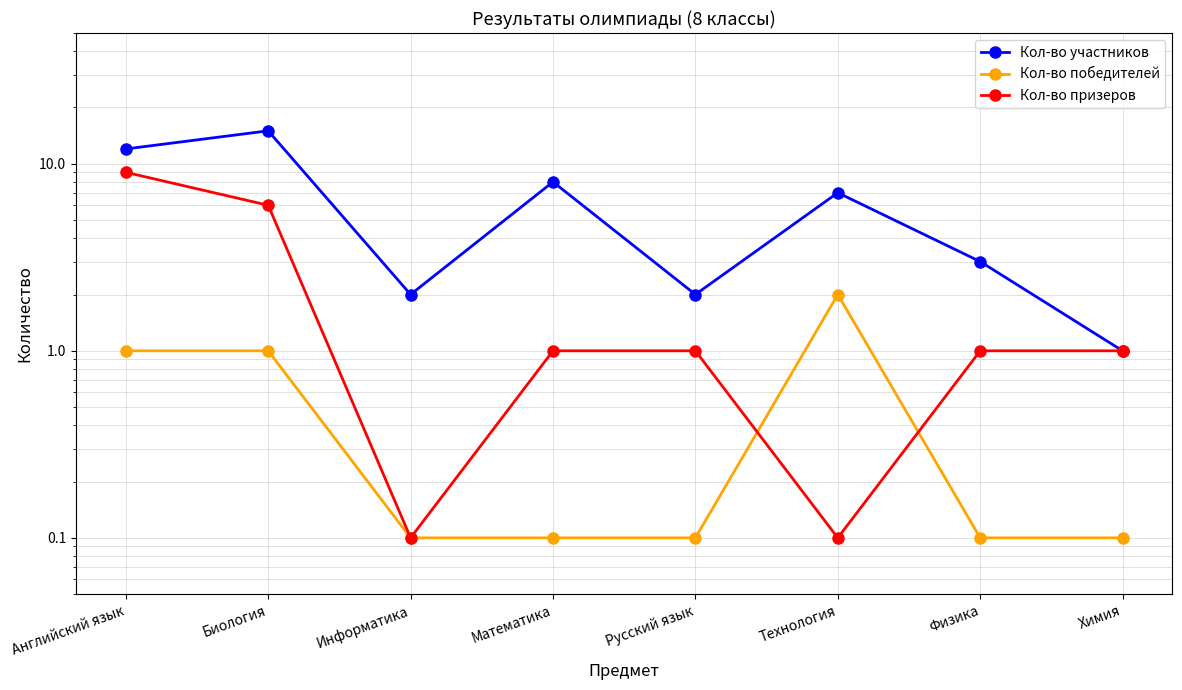

At which label is Кол-во участников closest to 8?

Математика